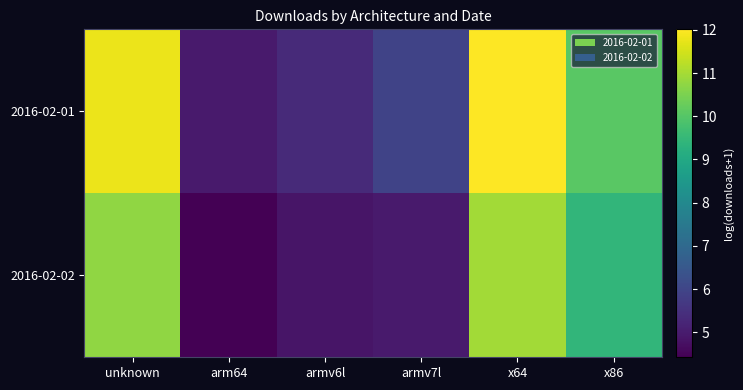

Reading left to right, extract all data points from this chart.

2016-02-01: unknown=11.8	arm64=5.0	armv6l=5.3	armv7l=5.9	x64=12.0	x86=10.1
2016-02-02: unknown=10.7	arm64=4.4	armv6l=4.8	armv7l=5.0	x64=11.0	x86=9.4